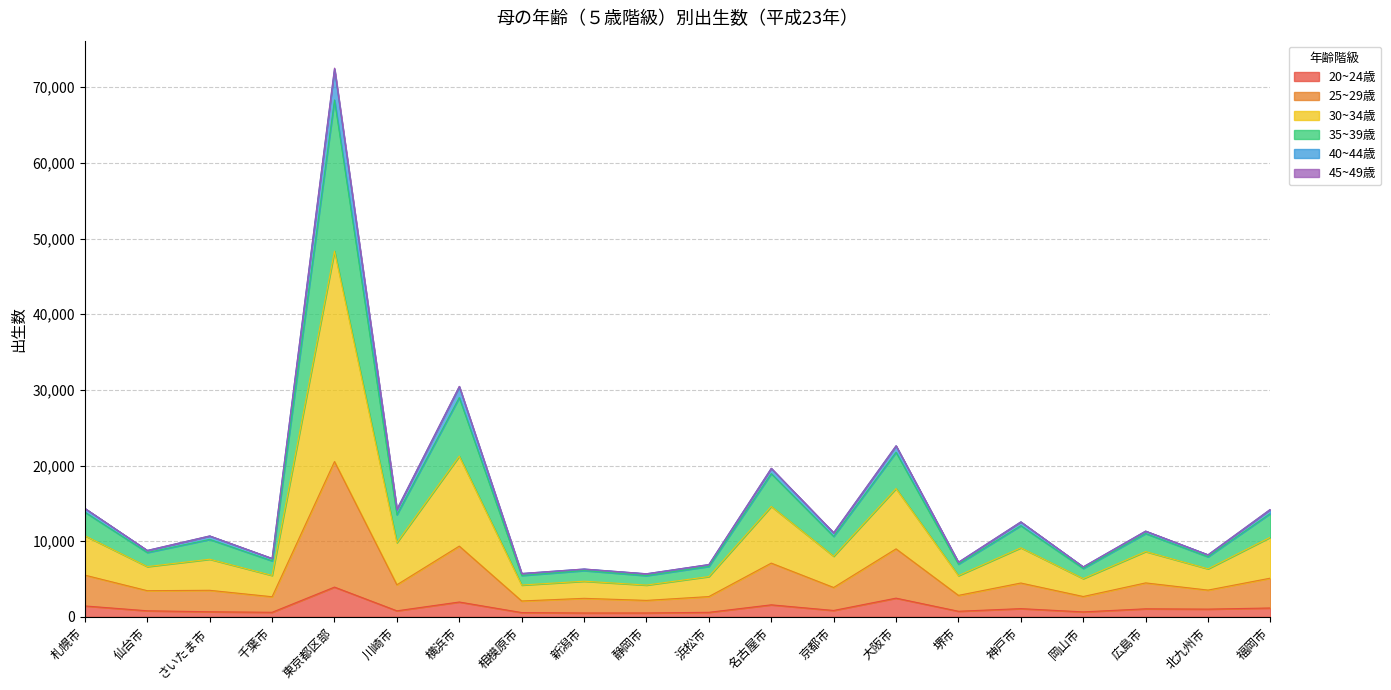

What is the label of the 1st point from the left?

札幌市